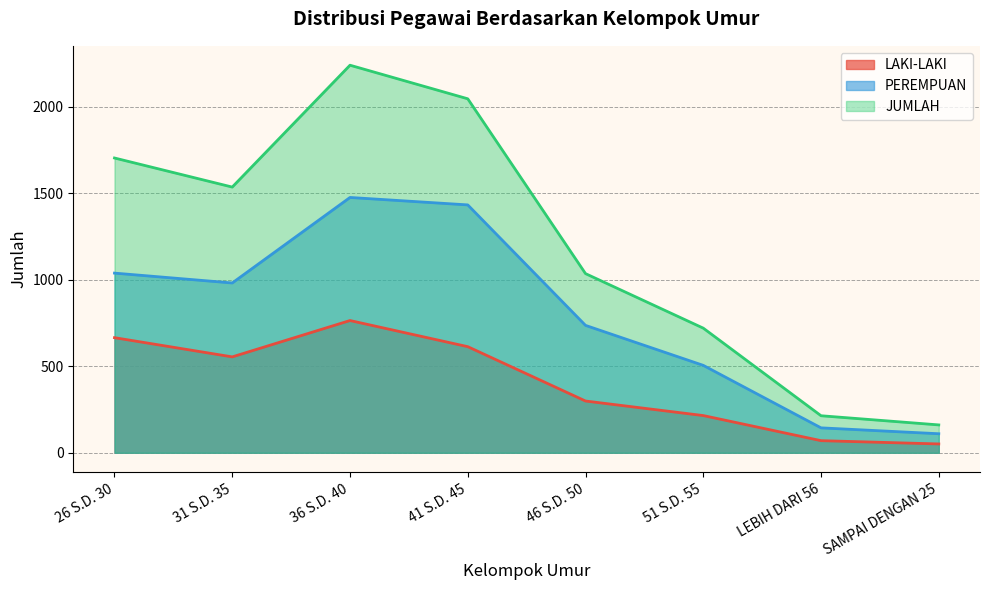

List the labels in order of JUMLAH value, largest first.

36 S.D. 40, 41 S.D. 45, 26 S.D. 30, 31 S.D. 35, 46 S.D. 50, 51 S.D. 55, LEBIH DARI 56, SAMPAI DENGAN 25